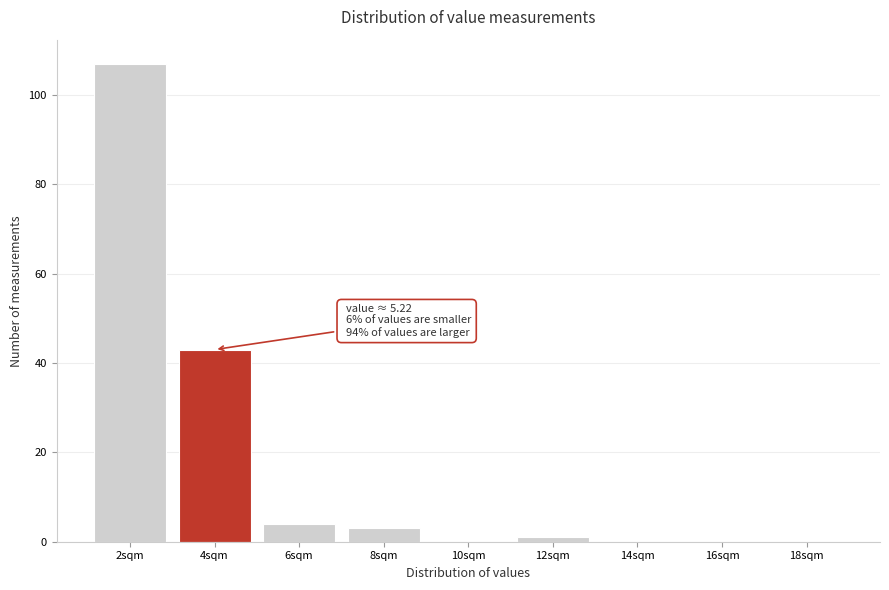

Reading left to right, transcribe all the data shown in this chart.

2sqm=107	4sqm=43	6sqm=4	8sqm=3	10sqm=0	12sqm=1	14sqm=0	16sqm=0	18sqm=0